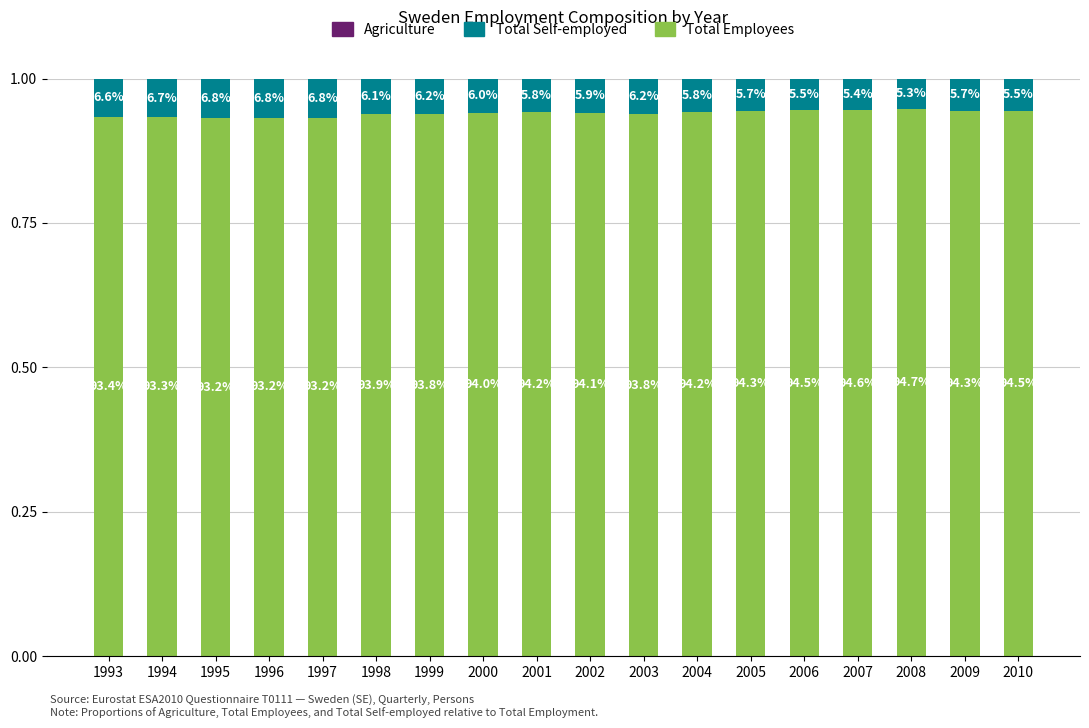

What is the total value across all series at 2005?

1.0